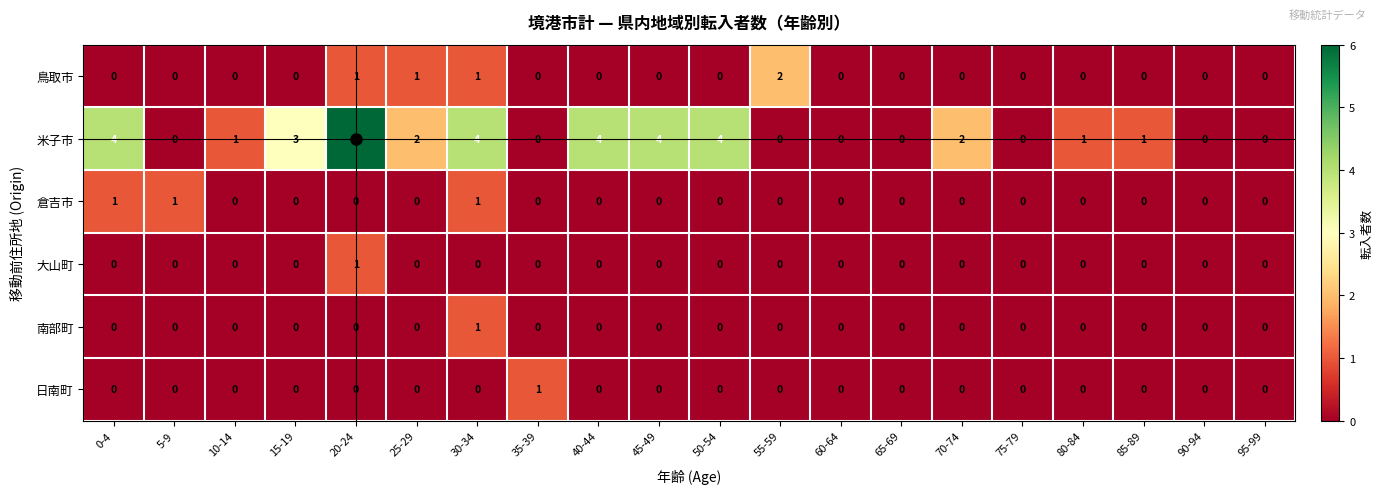

The value of 倉吉市 at 50-54 is 1. True or false?

False